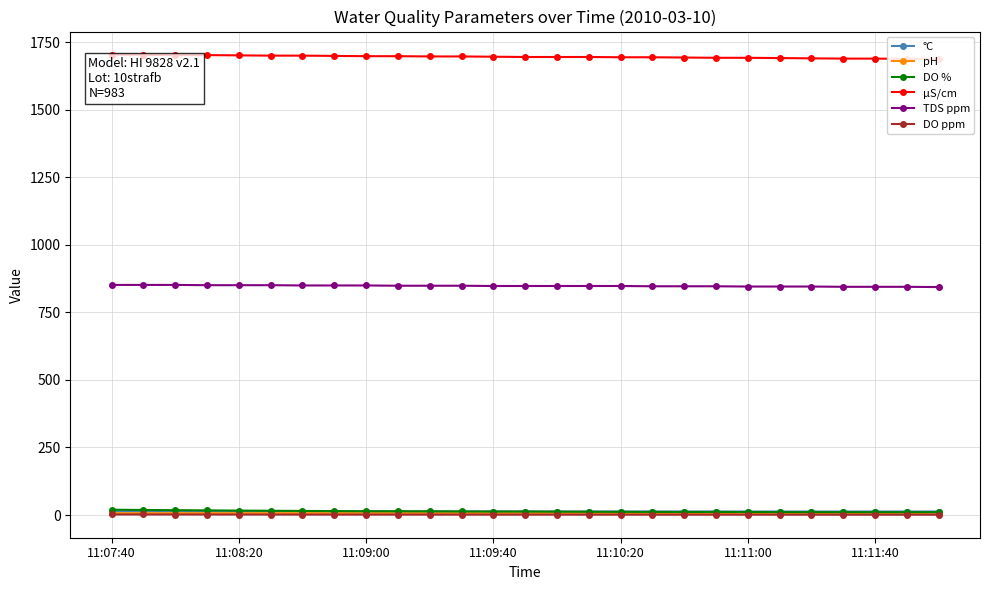

True or false: TDS ppm has more than 0 interior local peaks.

False